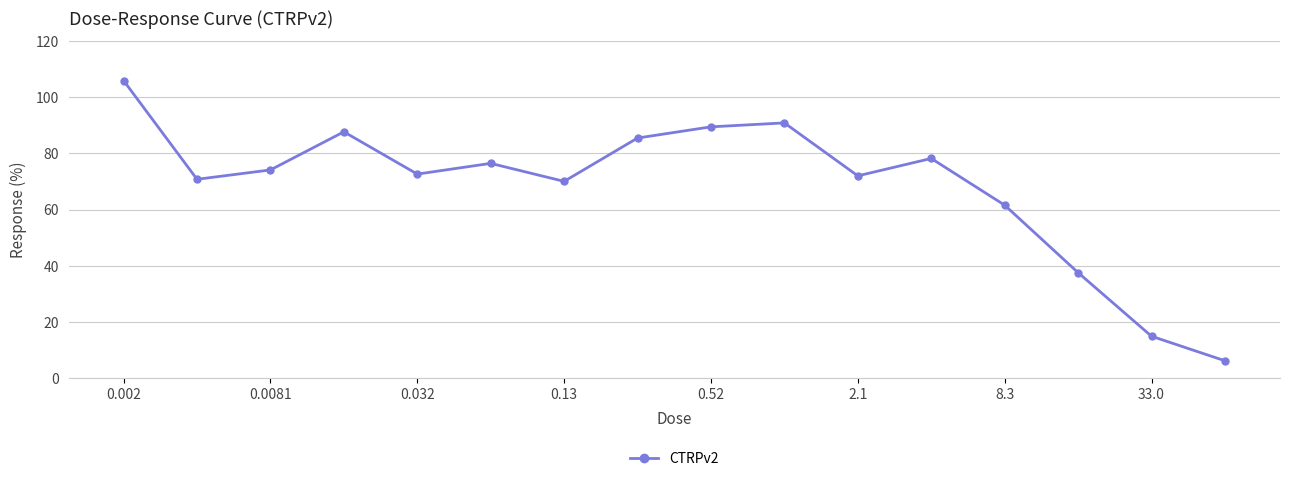

What is the value of the 11th point from the left?

72.0